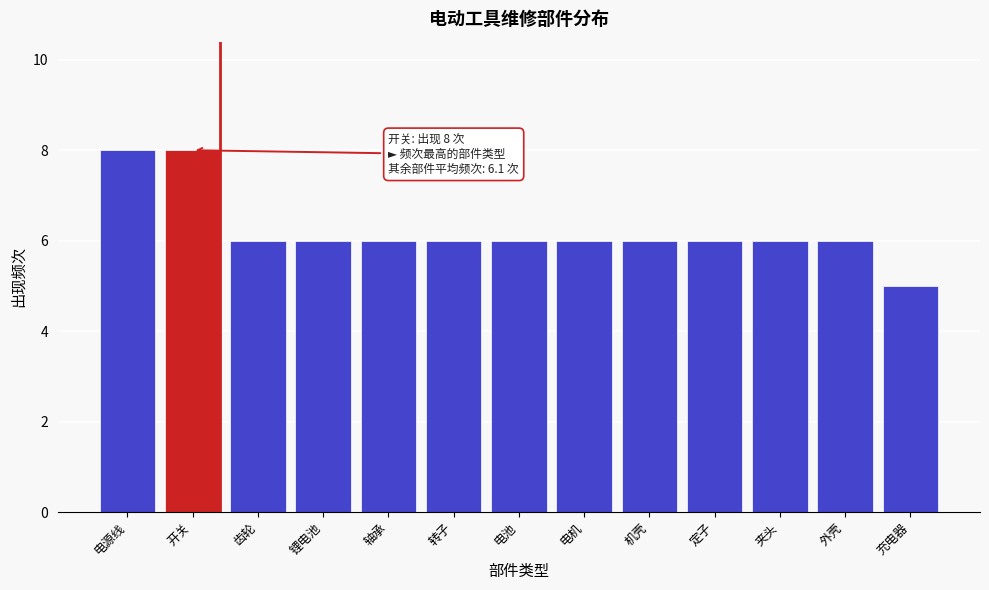

Reading left to right, transcribe all the data shown in this chart.

8	8	6	6	6	6	6	6	6	6	6	6	5